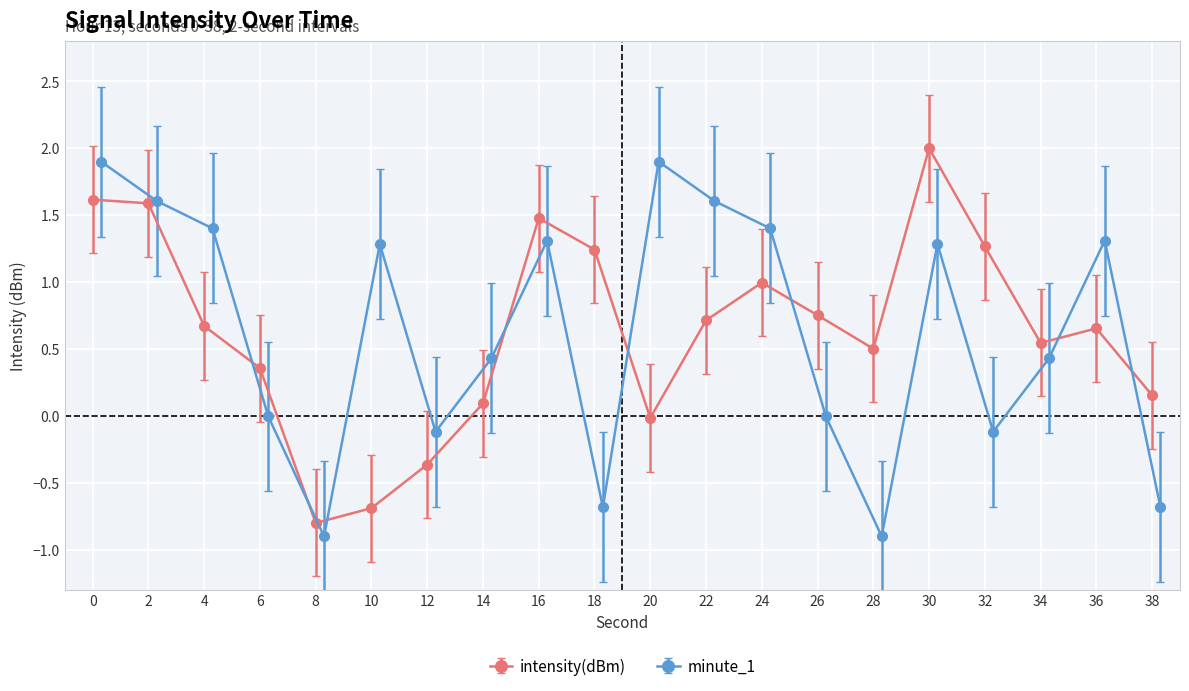

At which label does intensity(dBm) reach its minimum?

8